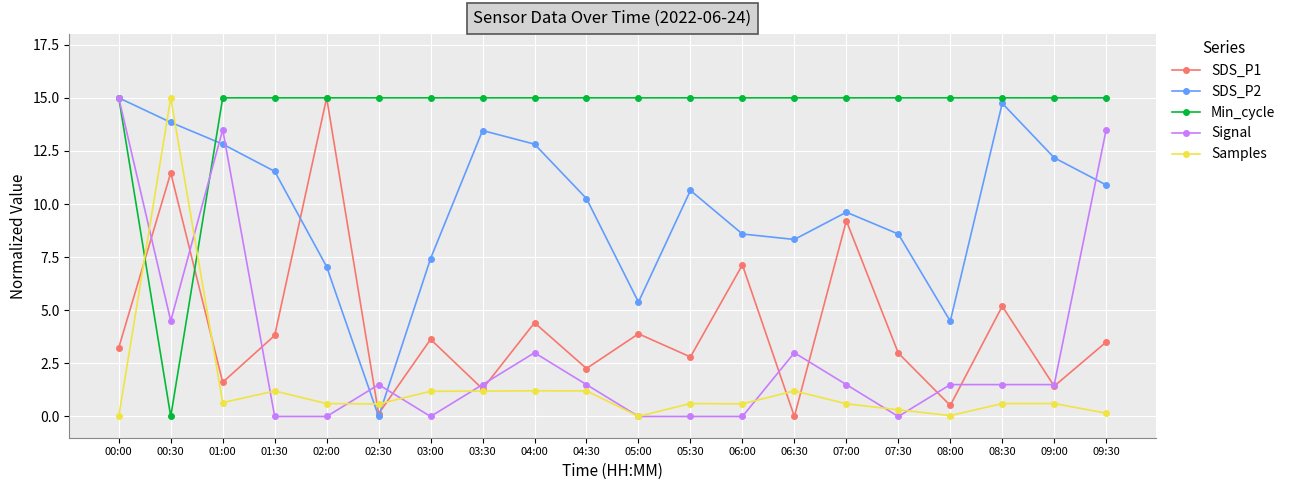

What is the average value of the SDS_P2 series?

9.9